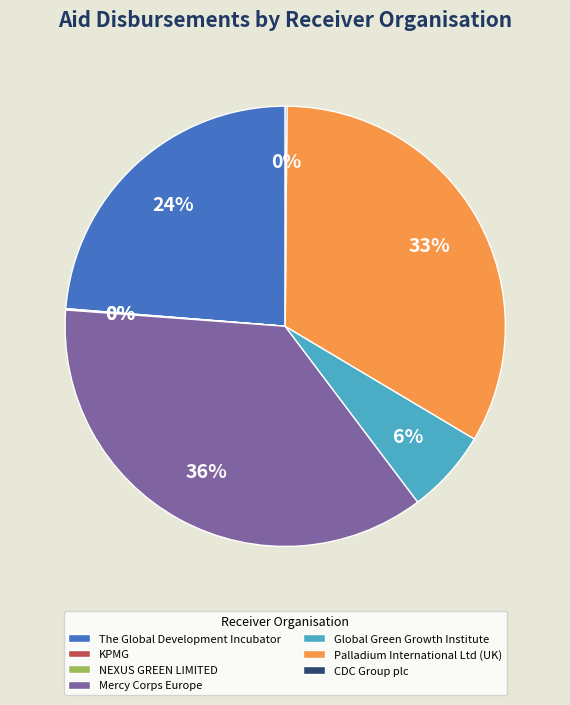

The Palladium International Ltd (UK) slice represents 33% of the pie. True or false?

True